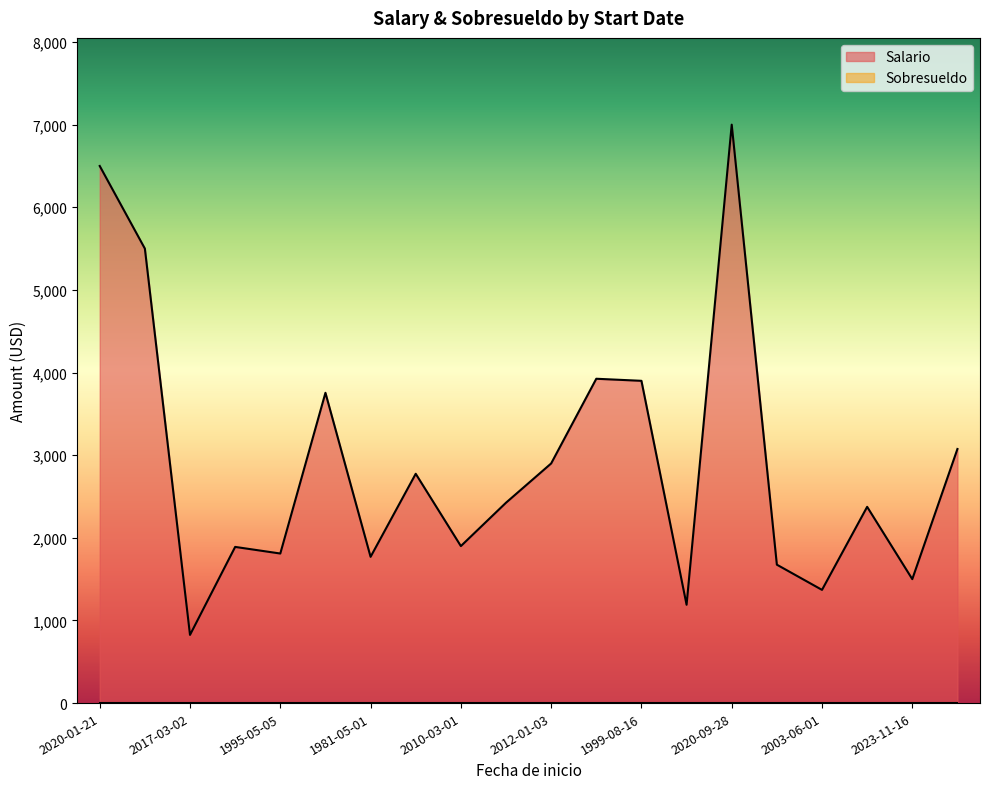

At which category does the chart reach its minimum across all series?

2017-03-02